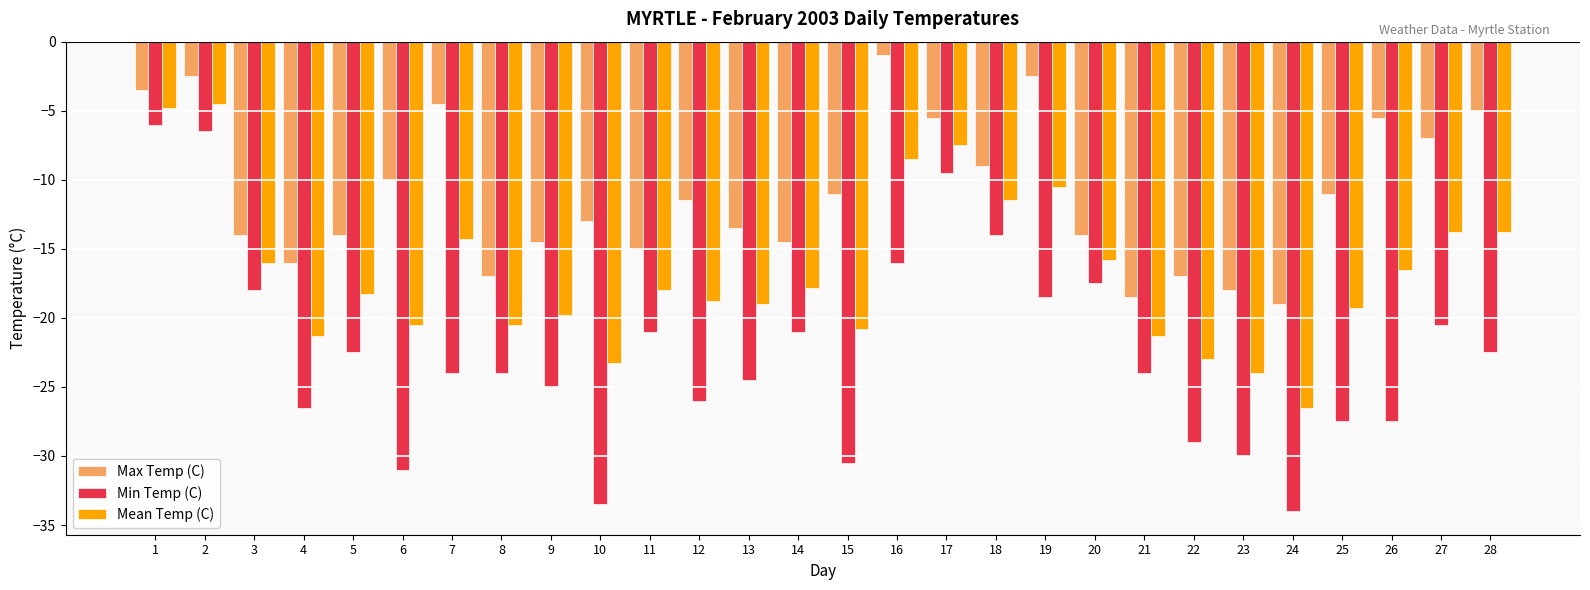

Where is Min Temp (C) nearest to the value -20?

27